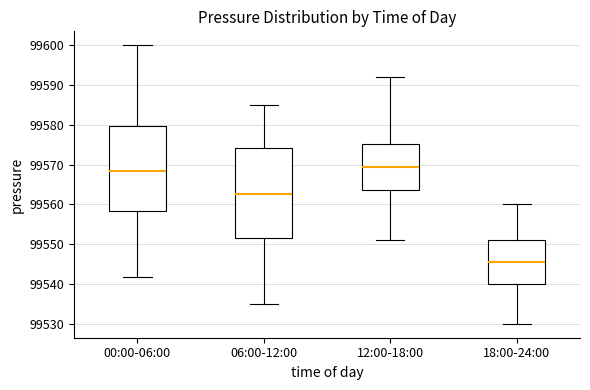

Reading left to right, read every box against the y-axis: the position of its median line, the range the box covers, and the ends of its whiskers. The values are not printed on the chart, so give them approximately, as read against the axis.

00:00-06:00: median 99568, box 99558 to 99580, whiskers 99542 to 99600
06:00-12:00: median 99563, box 99552 to 99574, whiskers 99535 to 99585
12:00-18:00: median 99570, box 99564 to 99575, whiskers 99551 to 99592
18:00-24:00: median 99546, box 99540 to 99551, whiskers 99530 to 99560